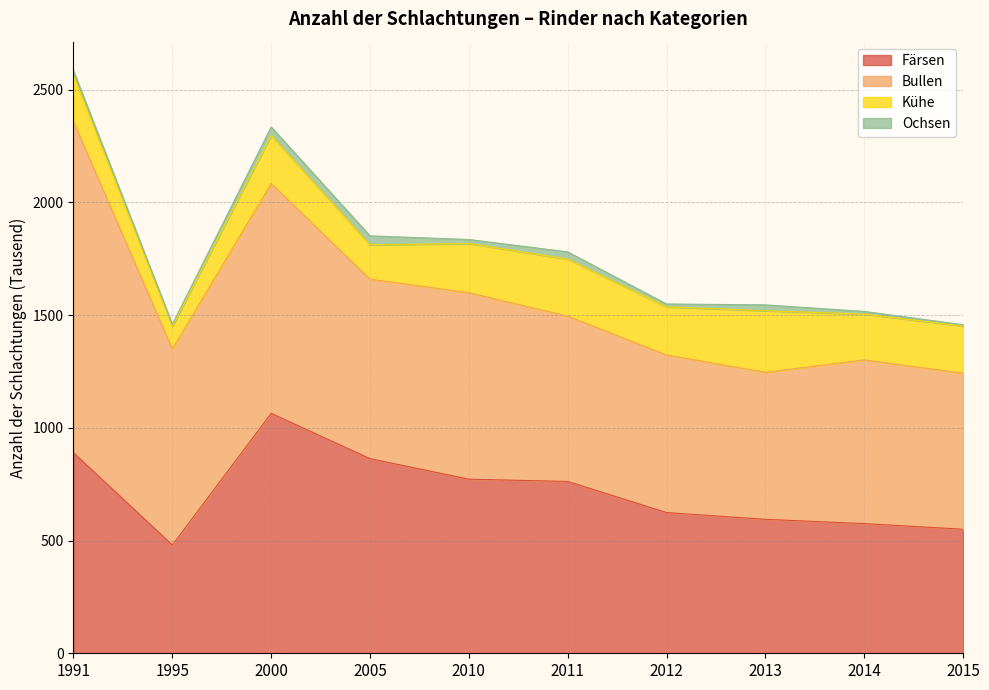

Is the value of Ochsen at 2014 greater than the value of Kühe at 2012?

No